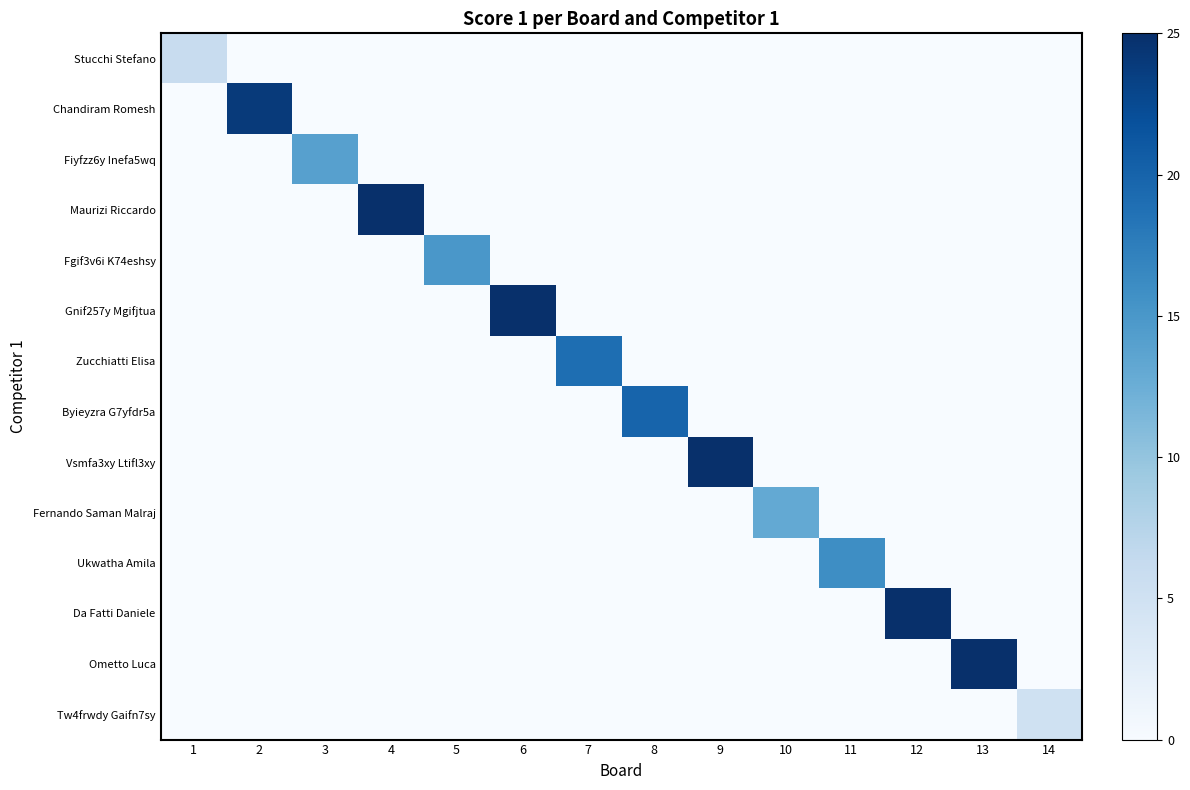

Reading right to left, list all the values displayed in this chart.

Stucchi Stefano: 14=0	13=0	12=0	11=0	10=0	9=0	8=0	7=0	6=0	5=0	4=0	3=0	2=0	1=6
Chandiram Romesh: 14=0	13=0	12=0	11=0	10=0	9=0	8=0	7=0	6=0	5=0	4=0	3=0	2=24	1=0
Fiyfzz6y Inefa5wq: 14=0	13=0	12=0	11=0	10=0	9=0	8=0	7=0	6=0	5=0	4=0	3=14	2=0	1=0
Maurizi Riccardo: 14=0	13=0	12=0	11=0	10=0	9=0	8=0	7=0	6=0	5=0	4=25	3=0	2=0	1=0
Fgif3v6i K74eshsy: 14=0	13=0	12=0	11=0	10=0	9=0	8=0	7=0	6=0	5=15	4=0	3=0	2=0	1=0
Gnif257y Mgifjtua: 14=0	13=0	12=0	11=0	10=0	9=0	8=0	7=0	6=25	5=0	4=0	3=0	2=0	1=0
Zucchiatti Elisa: 14=0	13=0	12=0	11=0	10=0	9=0	8=0	7=19	6=0	5=0	4=0	3=0	2=0	1=0
Byieyzra G7yfdr5a: 14=0	13=0	12=0	11=0	10=0	9=0	8=20	7=0	6=0	5=0	4=0	3=0	2=0	1=0
Vsmfa3xy Ltifl3xy: 14=0	13=0	12=0	11=0	10=0	9=25	8=0	7=0	6=0	5=0	4=0	3=0	2=0	1=0
Fernando Saman Malraj: 14=0	13=0	12=0	11=0	10=13	9=0	8=0	7=0	6=0	5=0	4=0	3=0	2=0	1=0
Ukwatha Amila: 14=0	13=0	12=0	11=16	10=0	9=0	8=0	7=0	6=0	5=0	4=0	3=0	2=0	1=0
Da Fatti Daniele: 14=0	13=0	12=25	11=0	10=0	9=0	8=0	7=0	6=0	5=0	4=0	3=0	2=0	1=0
Ometto Luca: 14=0	13=25	12=0	11=0	10=0	9=0	8=0	7=0	6=0	5=0	4=0	3=0	2=0	1=0
Tw4frwdy Gaifn7sy: 14=5	13=0	12=0	11=0	10=0	9=0	8=0	7=0	6=0	5=0	4=0	3=0	2=0	1=0